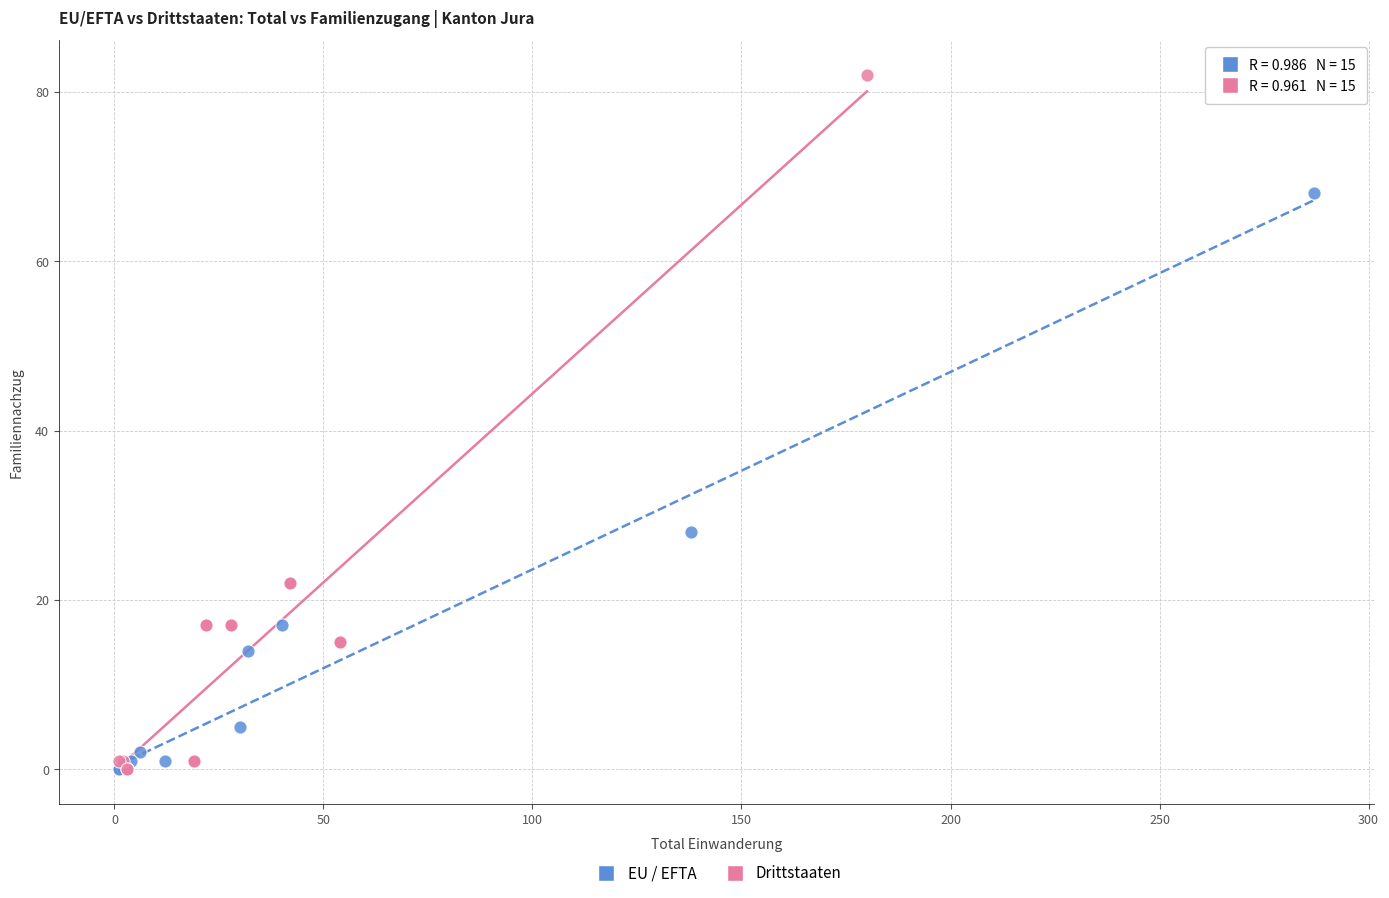

Which series contains the highest Y value?

Drittstaaten